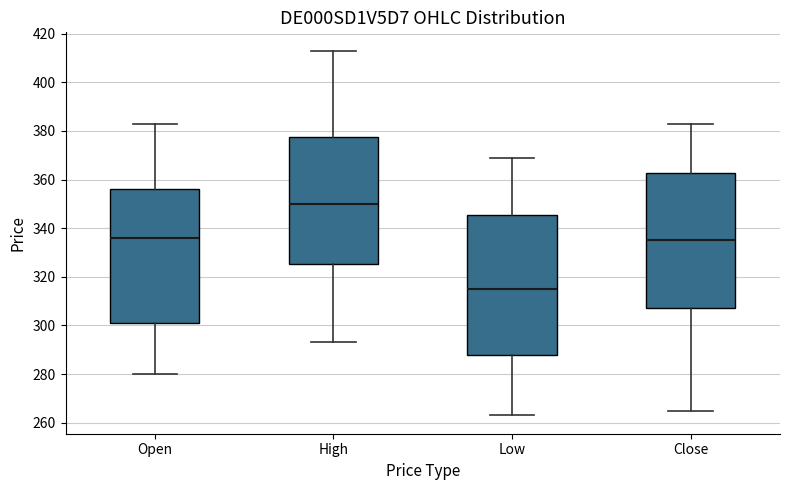

Which box has the lowest median line?

Low